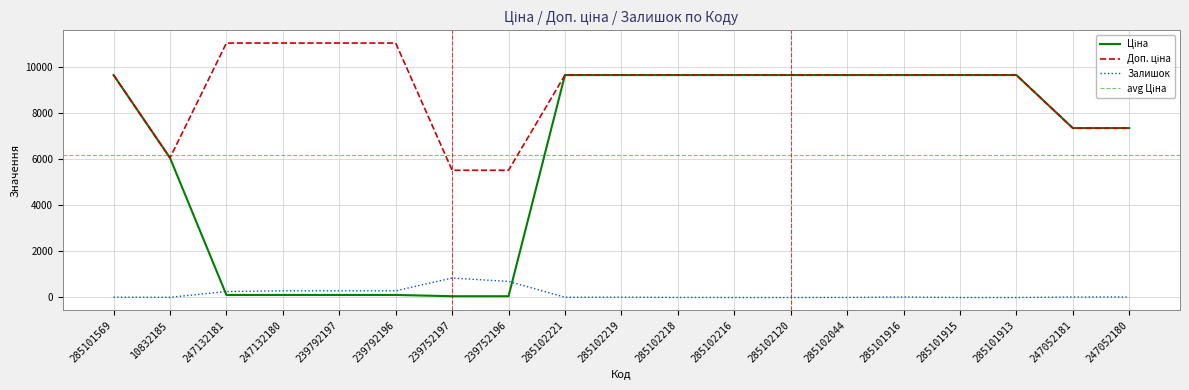

Does the chart have visible grid lines?

Yes